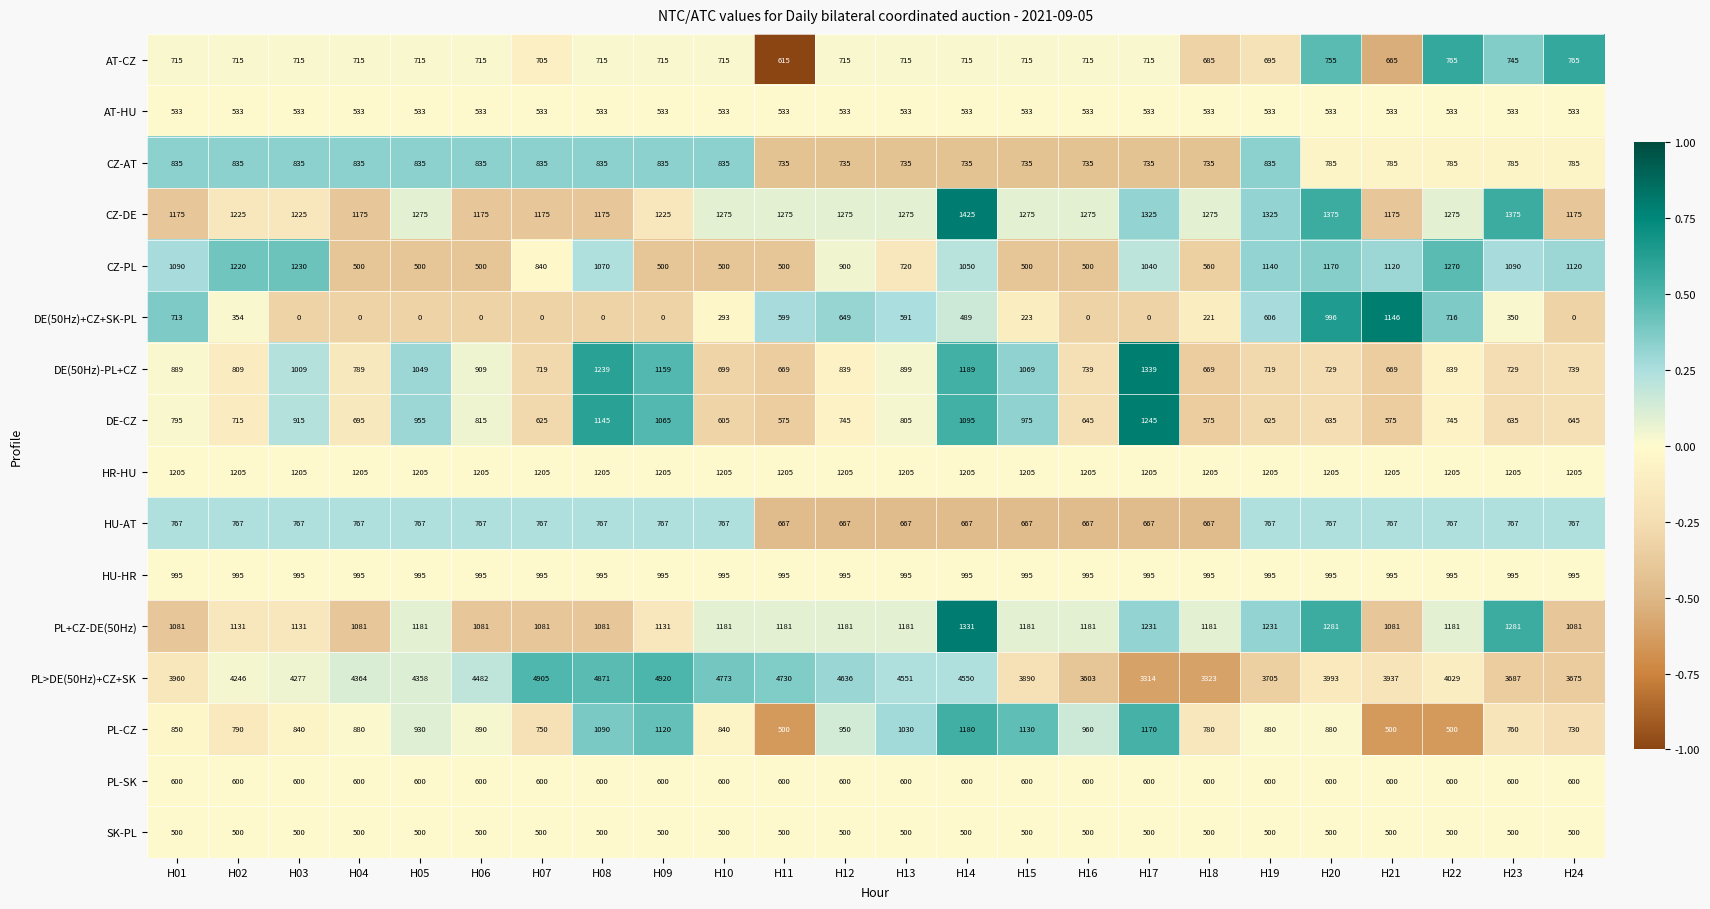

Which label corresponds to the largest value in the chart?

H09